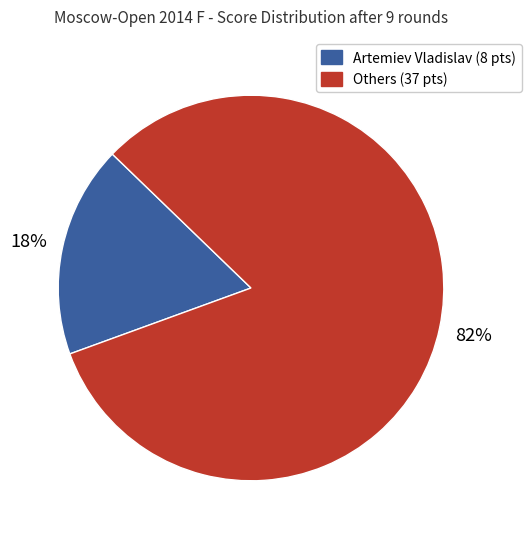

To the nearest percent, what is the average slice percentage?

50%